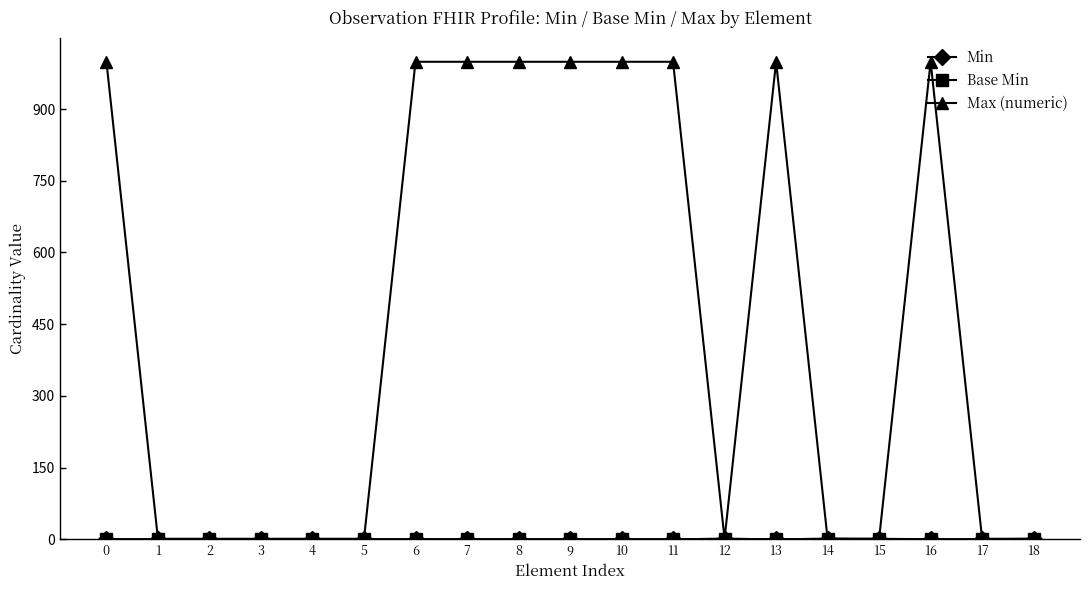

The Max (numeric) series shows 999 at 8. True or false?

True